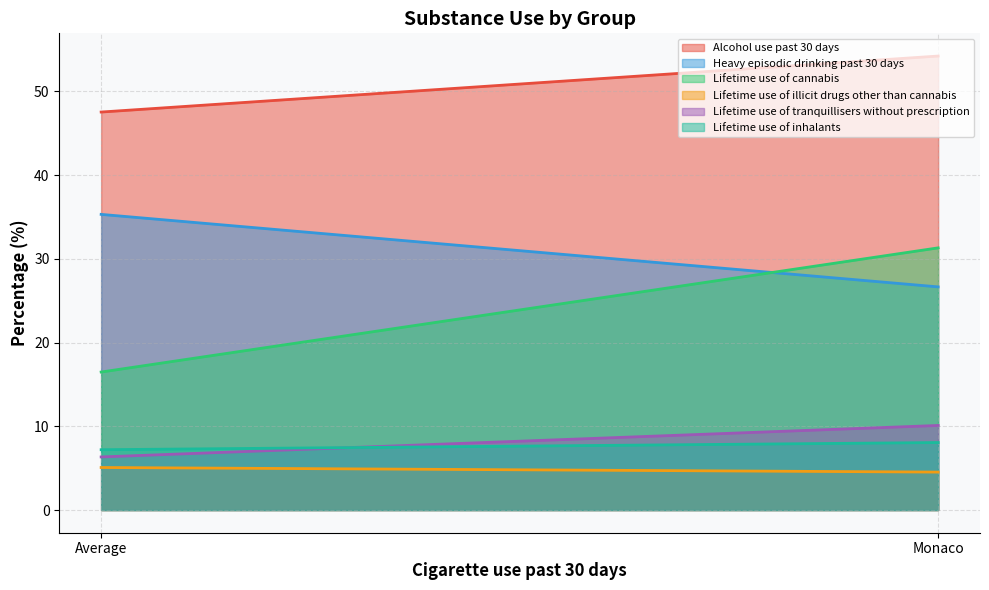

Reading right to left, what are all the values shown in this chart?

Alcohol use past 30 days: Monaco=54.2	Average=47.5
Heavy episodic drinking past 30 days: Monaco=26.7	Average=35.3
Lifetime use of cannabis: Monaco=31.3	Average=16.5
Lifetime use of illicit drugs other than cannabis: Monaco=4.5	Average=5.1
Lifetime use of tranquillisers without prescription: Monaco=10.1	Average=6.3
Lifetime use of inhalants: Monaco=8.1	Average=7.2